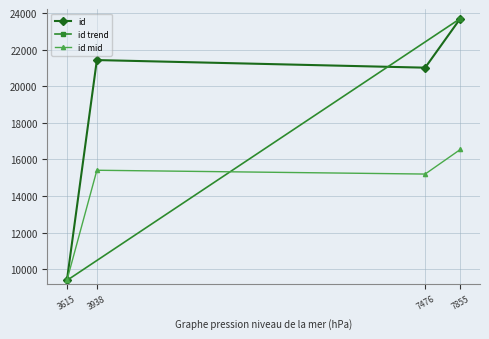

At which label does the data first exceed 21432?

7855